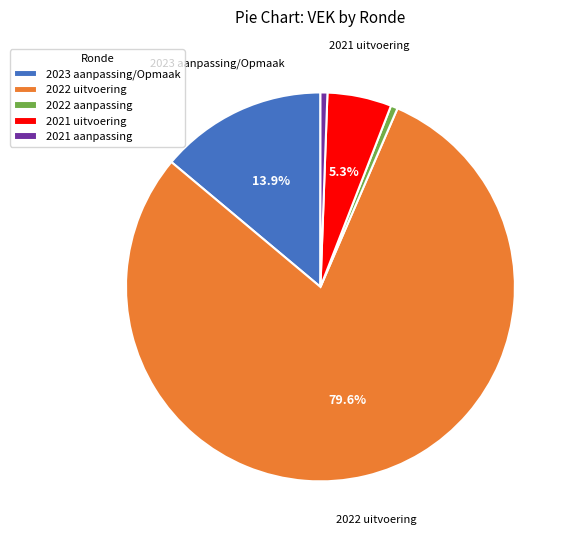

To the nearest percent, what is the combined percentage of 2021 uitvoering and 2022 aanpassing?

6%